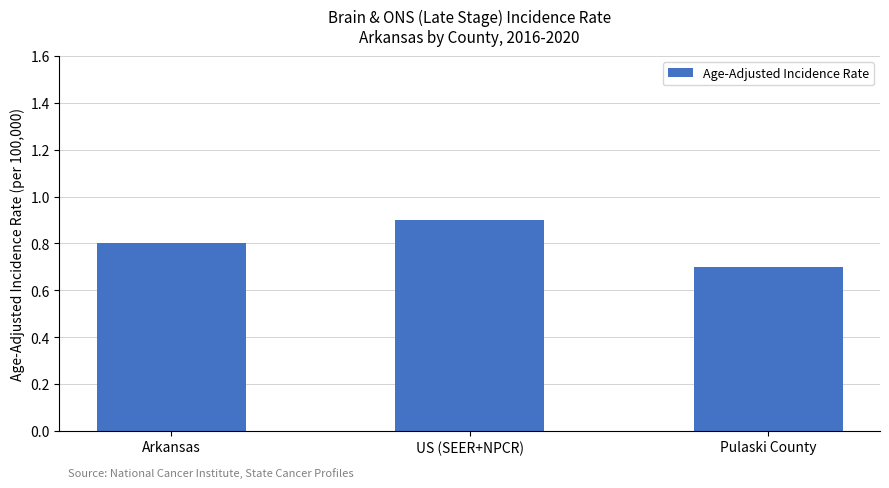

Reading left to right, extract all data points from this chart.

0.8	0.9	0.7